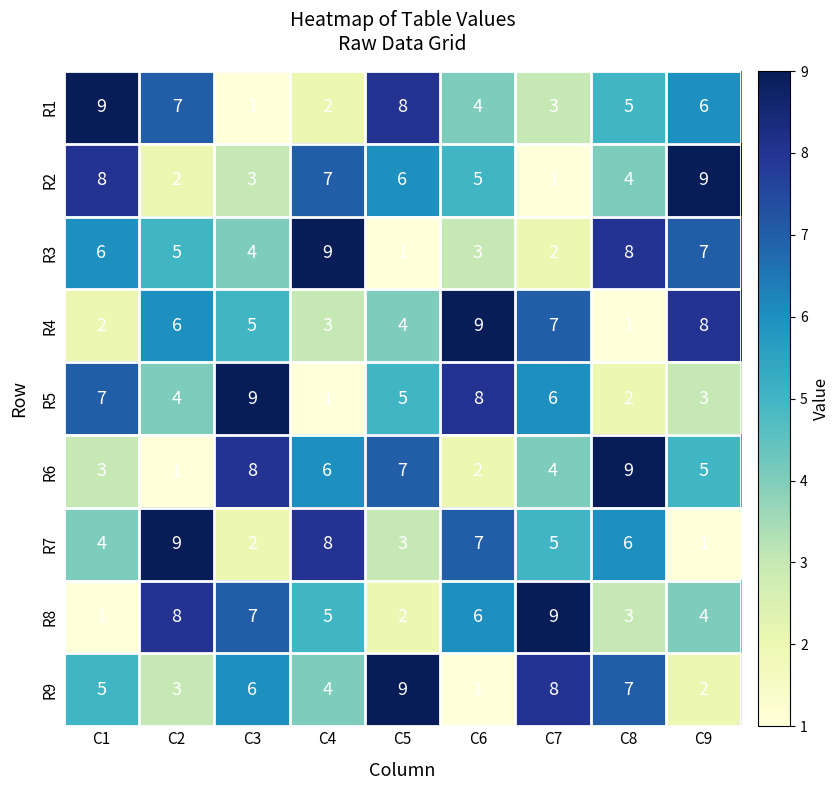

What is the difference between the R1 values at C9 and C3?

5